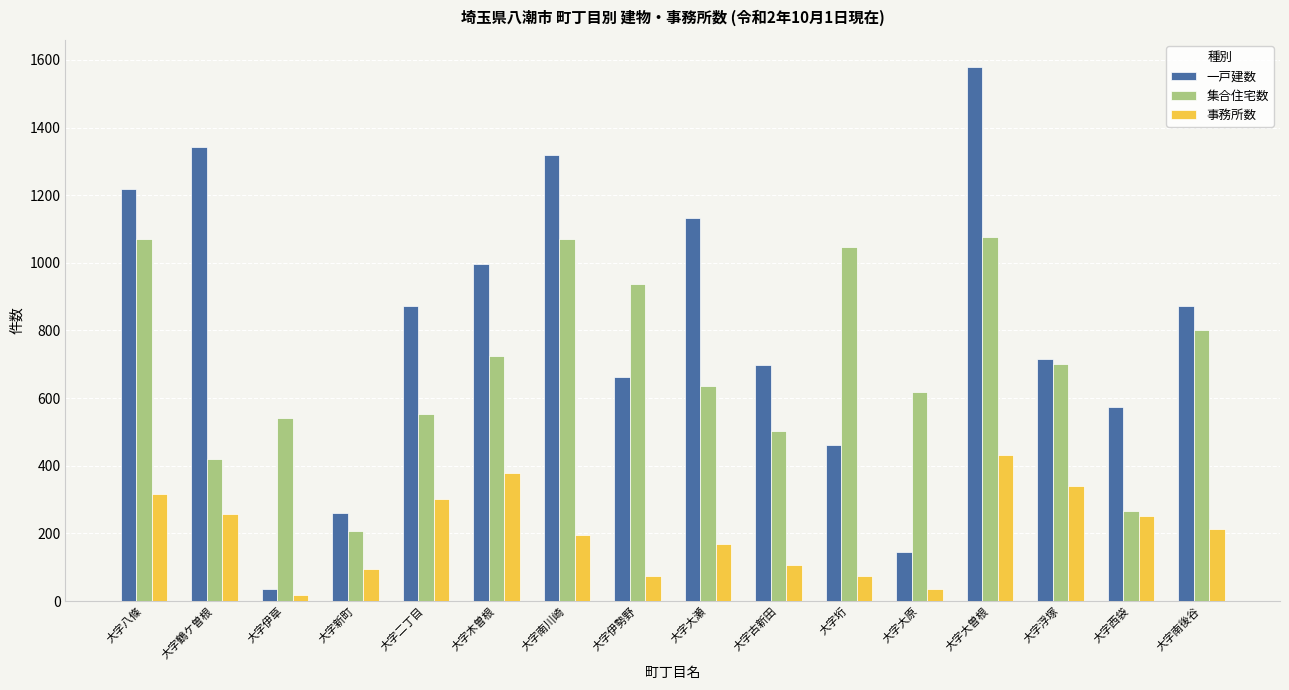

At 大字大原, list the series in order from smallest to largest.

事務所数, 一戸建数, 集合住宅数